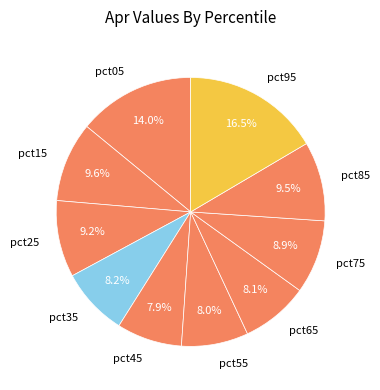

Is there any slice that represents more than half of the pie?

No